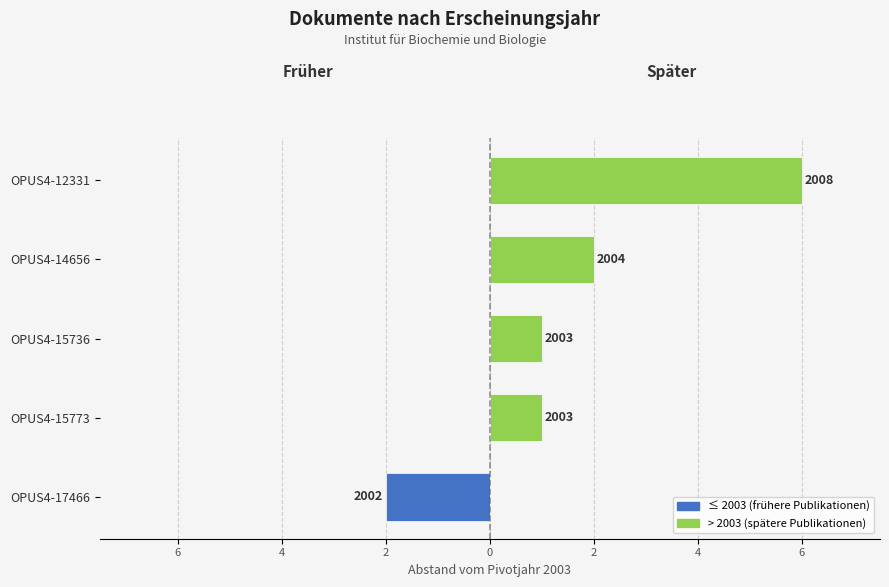

Is the value of ≤ 2003 at OPUS4-14656 greater than the value of > 2003 at OPUS4-15773?

No